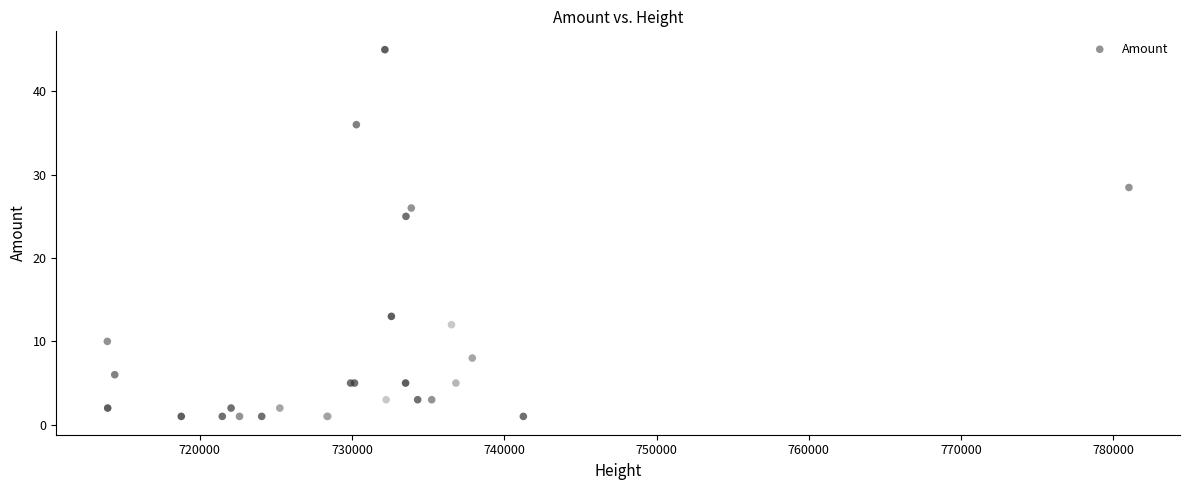

What Y value in the scatter plot is closest to 23?

25.0